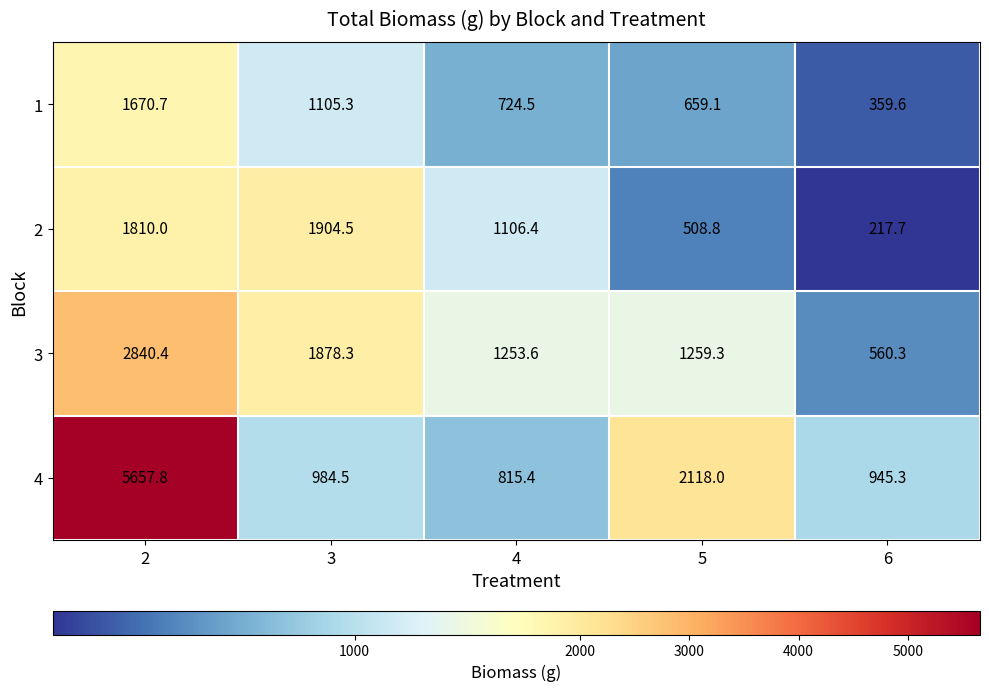

Count the number of categories in the chart.

5